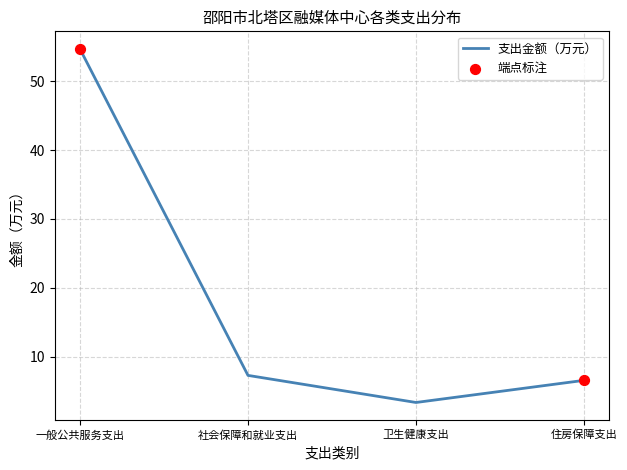

Between 社会保障和就业支出 and 卫生健康支出, which is larger?

社会保障和就业支出